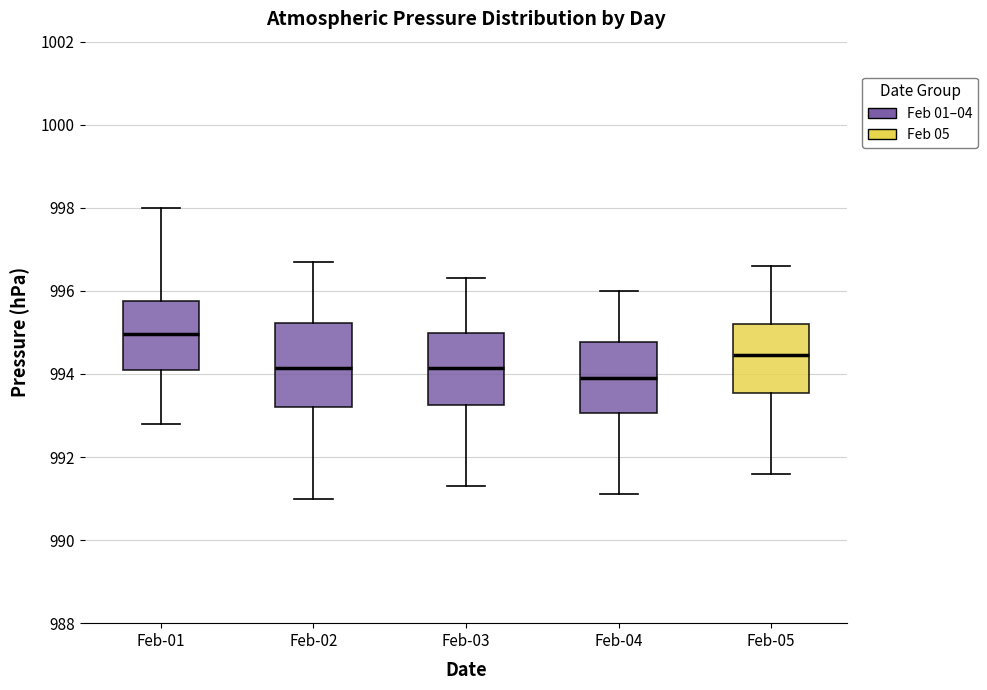

Comparing the boxes themselves (not the whiskers), which one is the tallest?

Feb-02